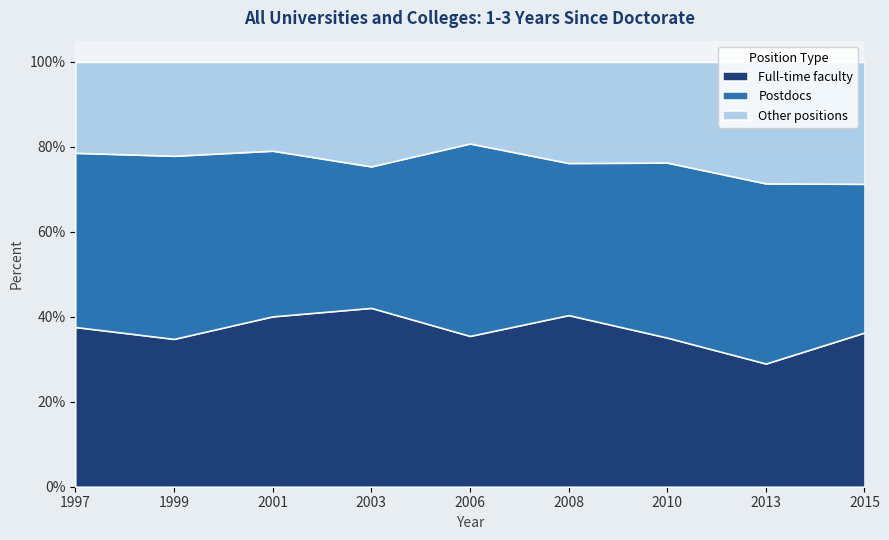

At which category is the sum across all series the highest?

1997